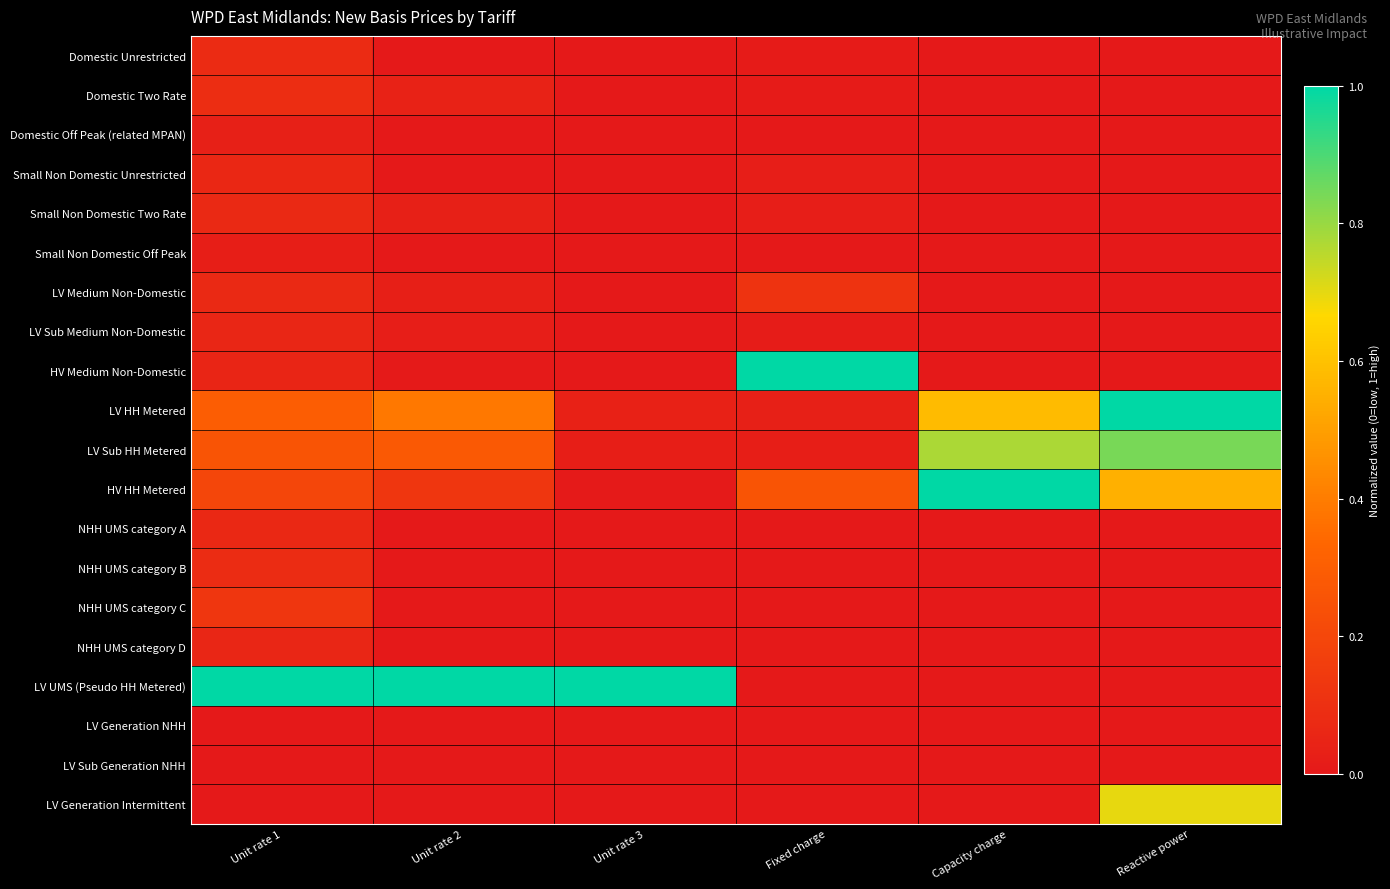

At how many categories does at least one series exceed 0?

6